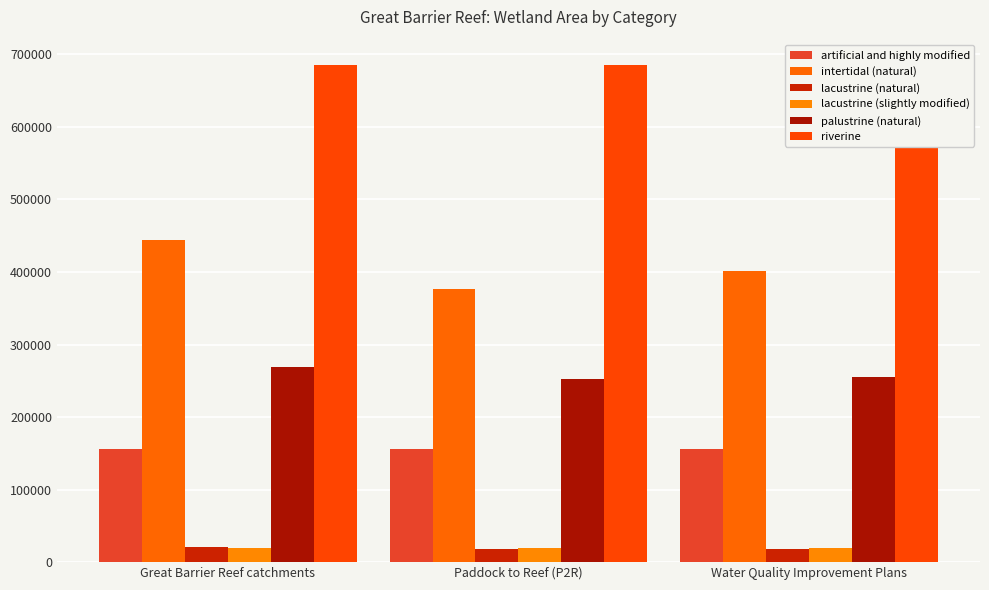

Reading left to right, list all the values displayed in this chart.

artificial and highly modified: 156636	155865	155860
intertidal (natural): 443982	376583	400751
lacustrine (natural): 20847	17807	17820
lacustrine (slightly modified): 19030	18984	18997
palustrine (natural): 268869	252698	254859
riverine: 686017	685468	685948